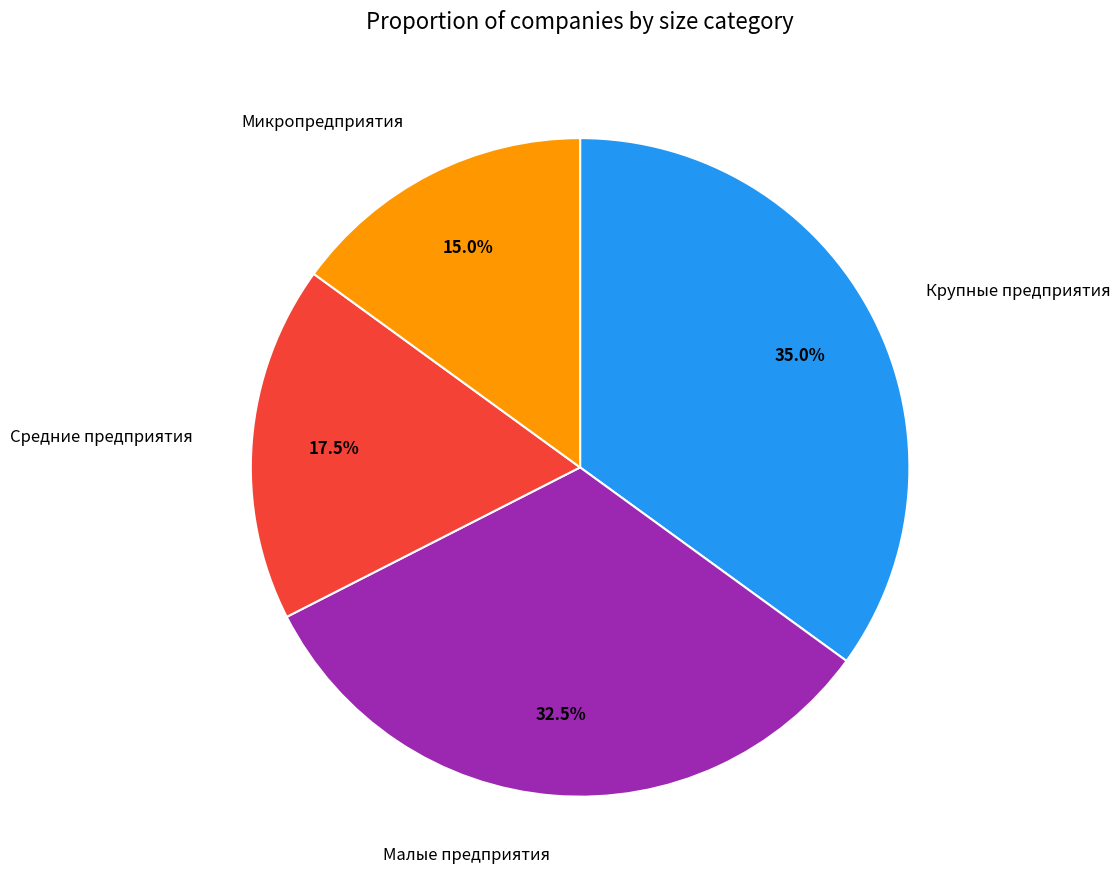

Does any single category account for the majority?

No